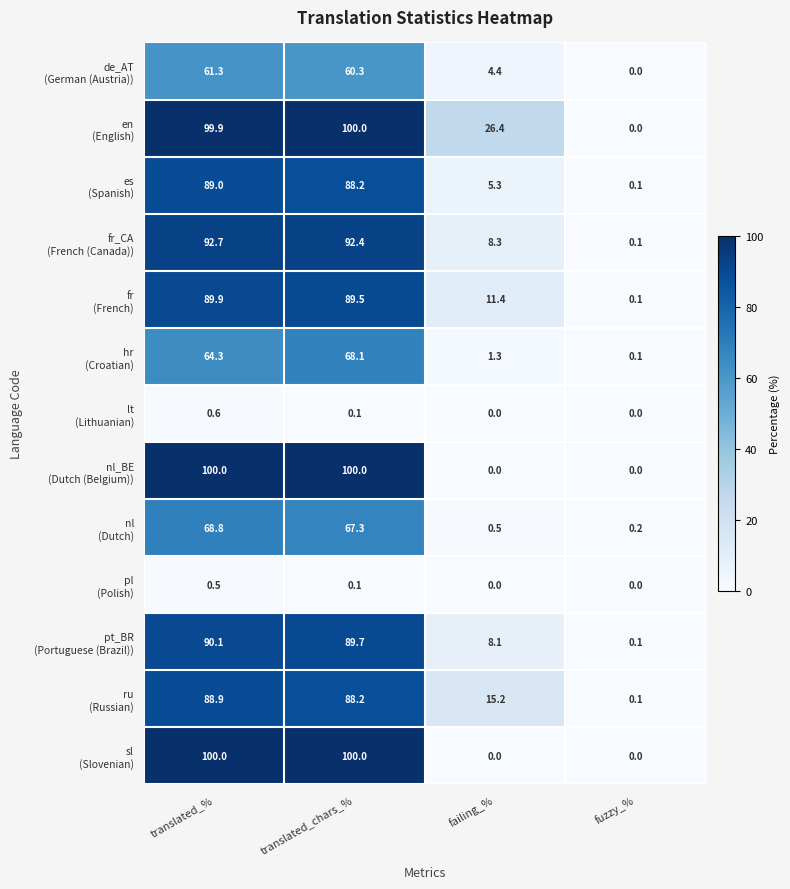

What is the total value across all series at translated_%?

946.0